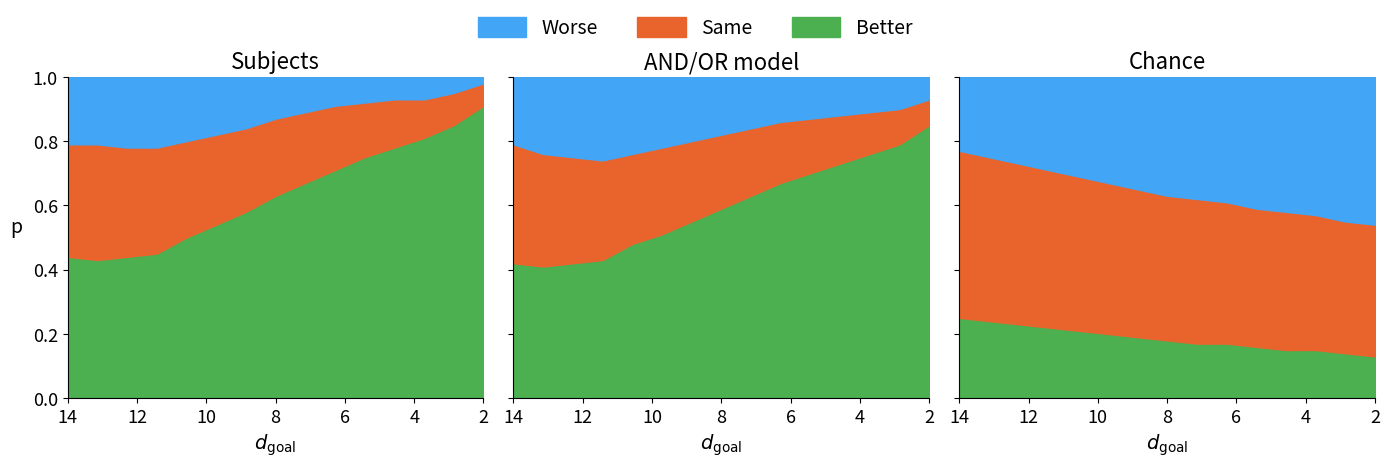

How many data points does each series have?

15